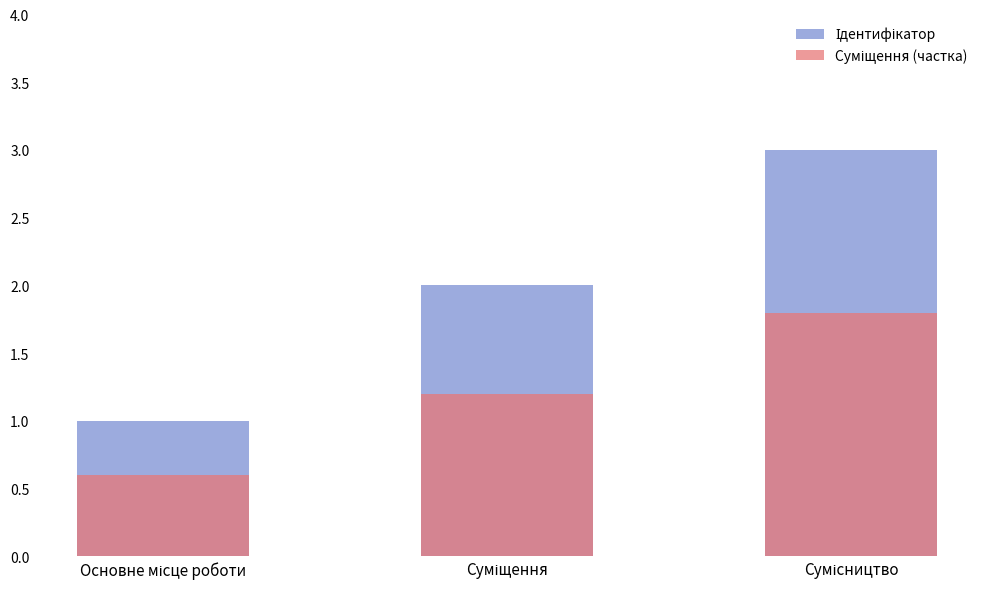

What is the value of the Ідентифікатор bar at the 1st from the left?

1.0